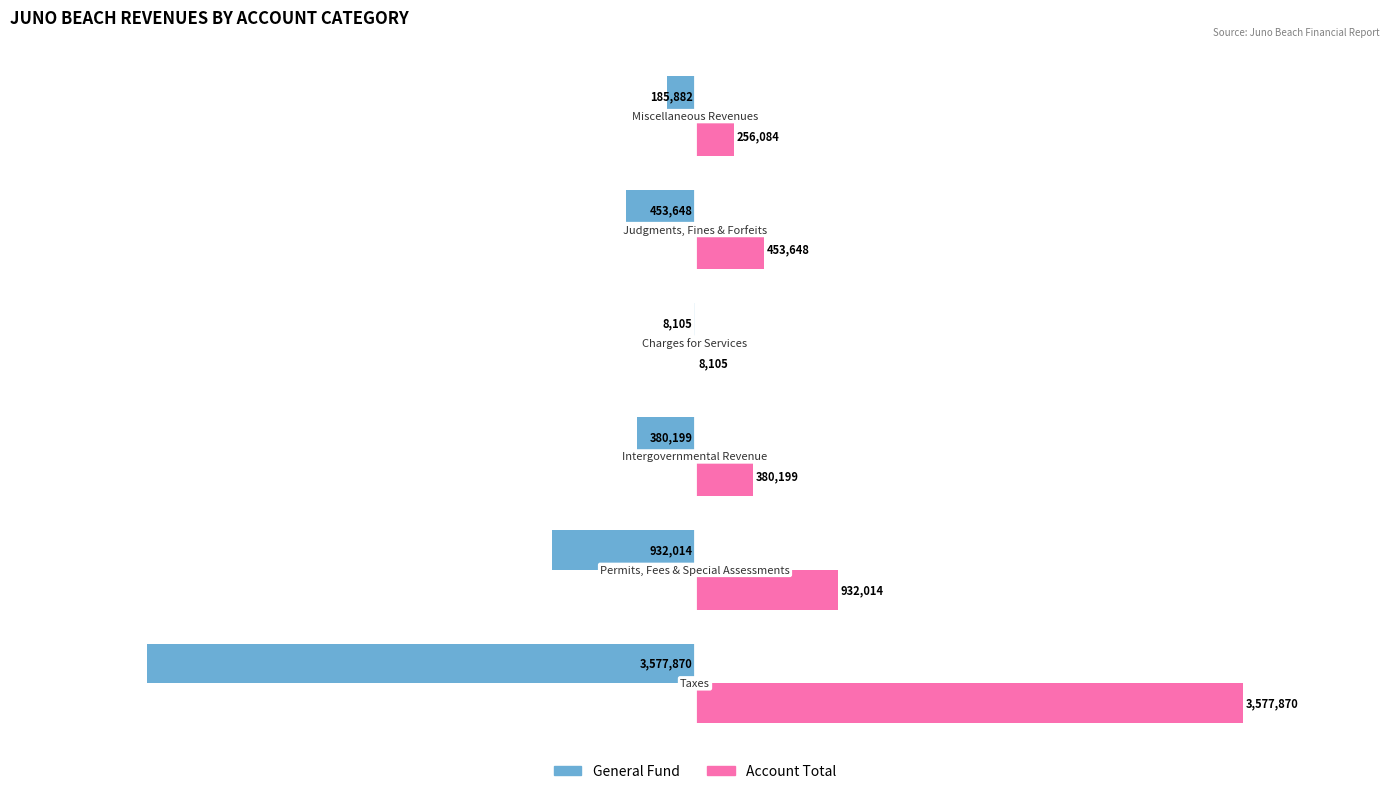

Which series has the largest total across all categories?

Account Total